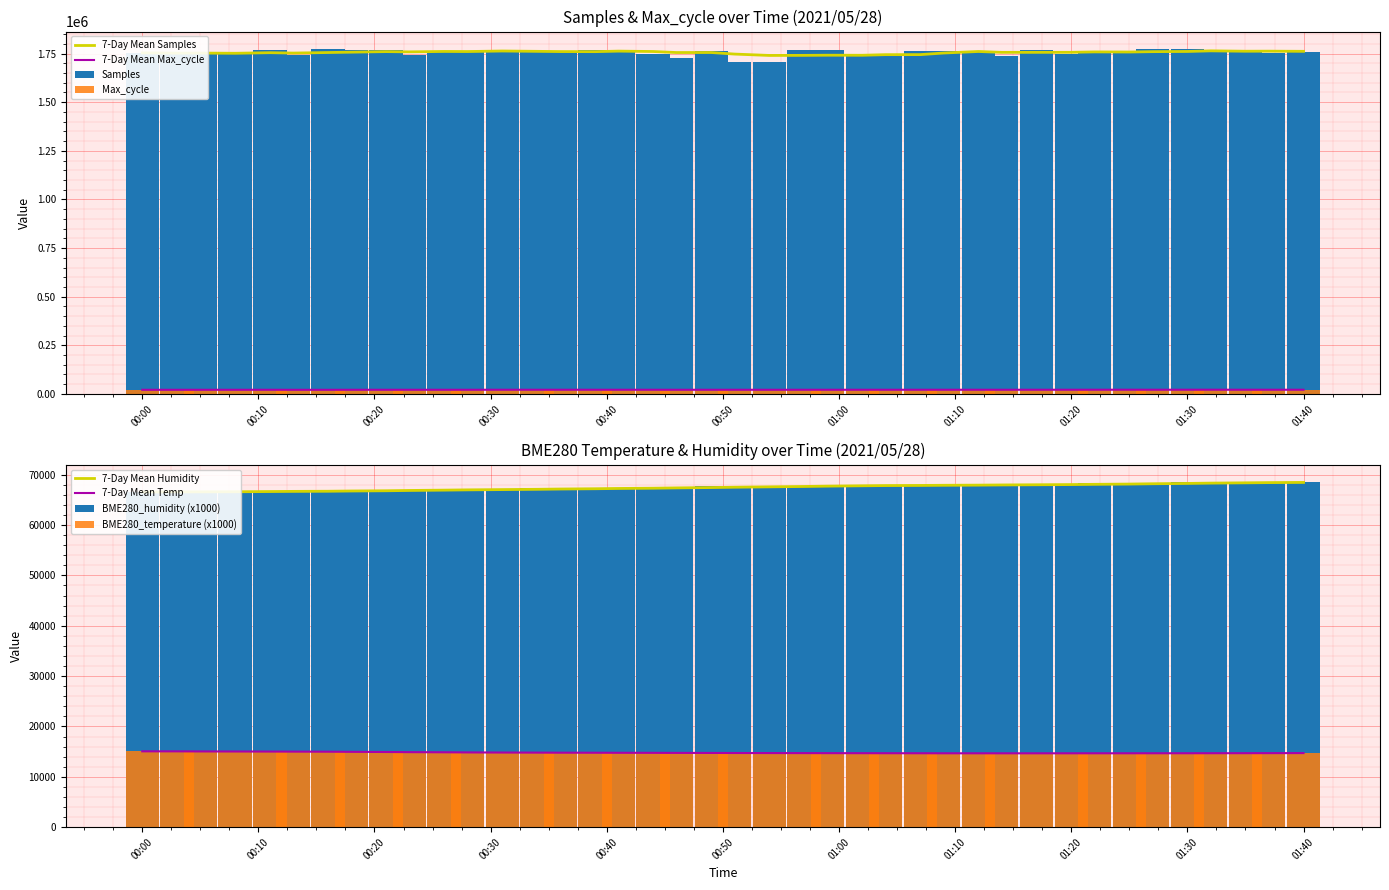

Is it true that BME280_temperature equals 14700 at 2021/05/28 00:51?

True